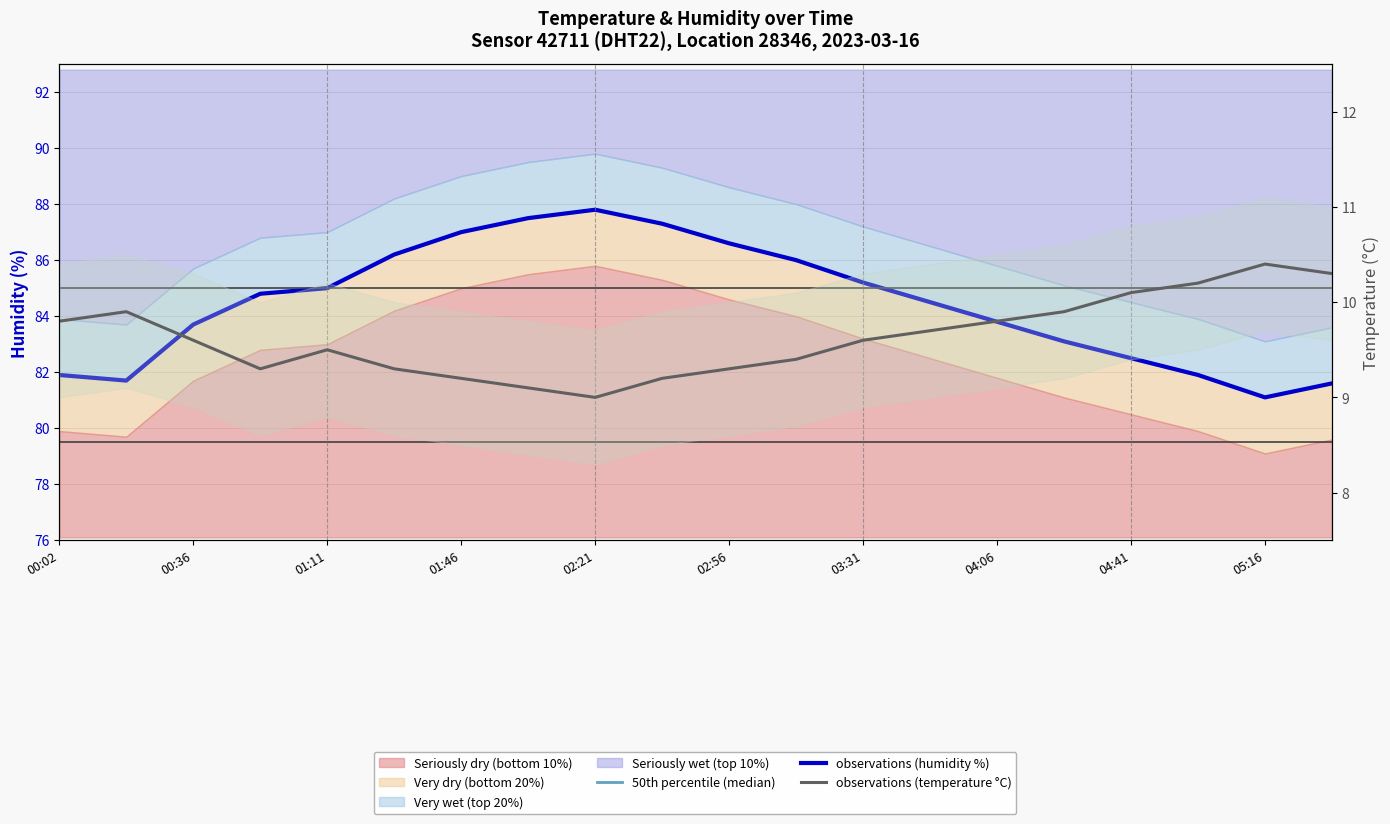

Which series has the largest range (max minus min)?

50th percentile (median)